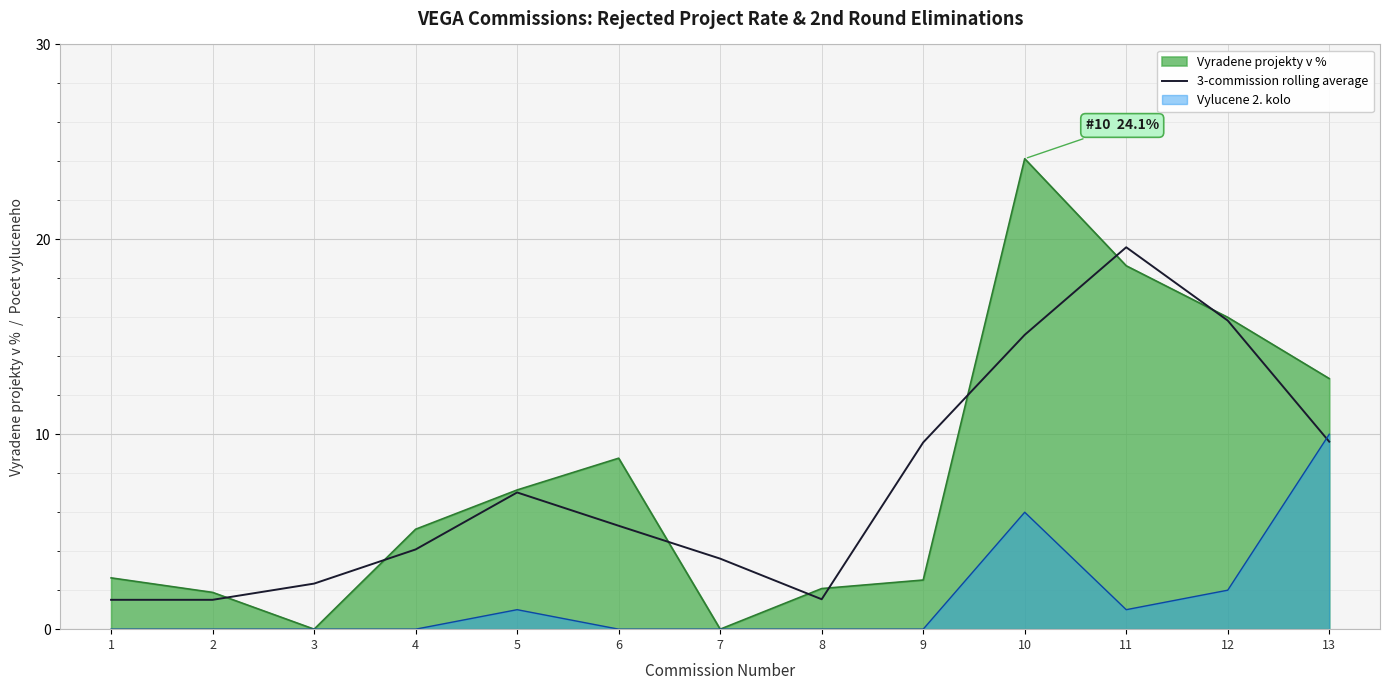

Between 10 and 3, which is larger?

10